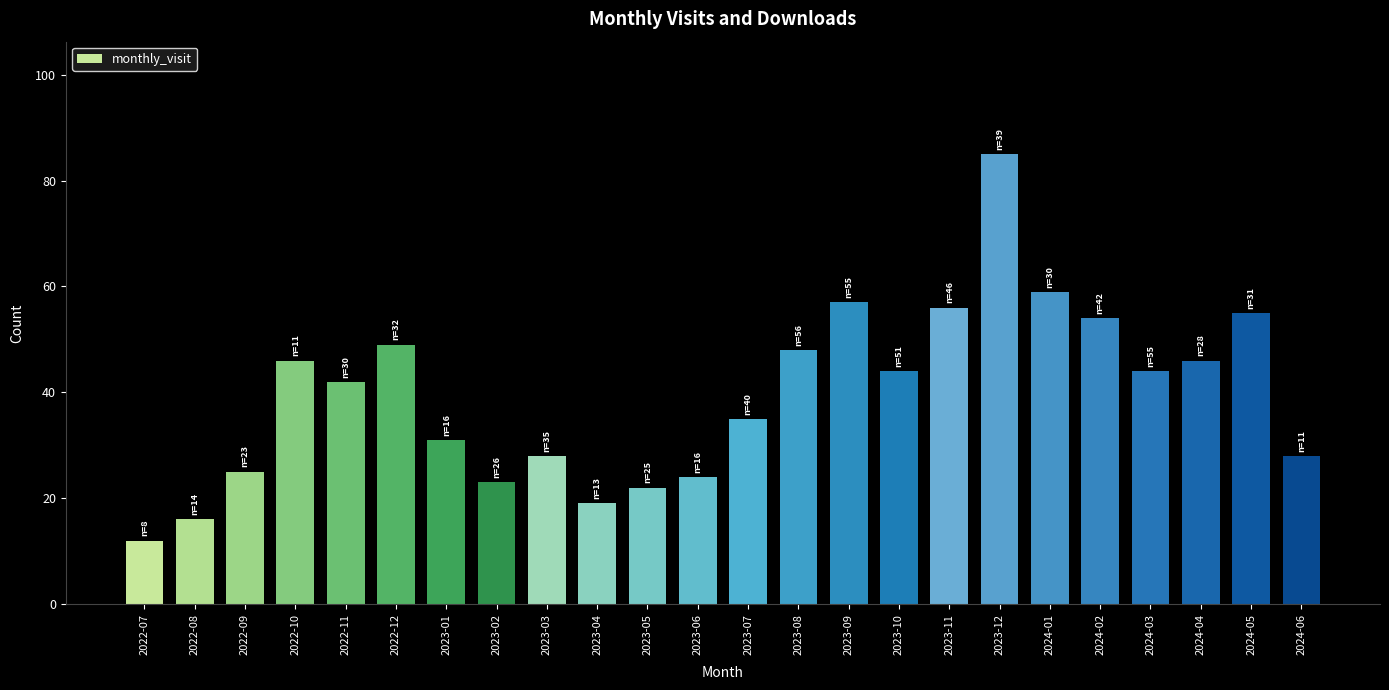

The value at 2024-04 is 12. True or false?

False